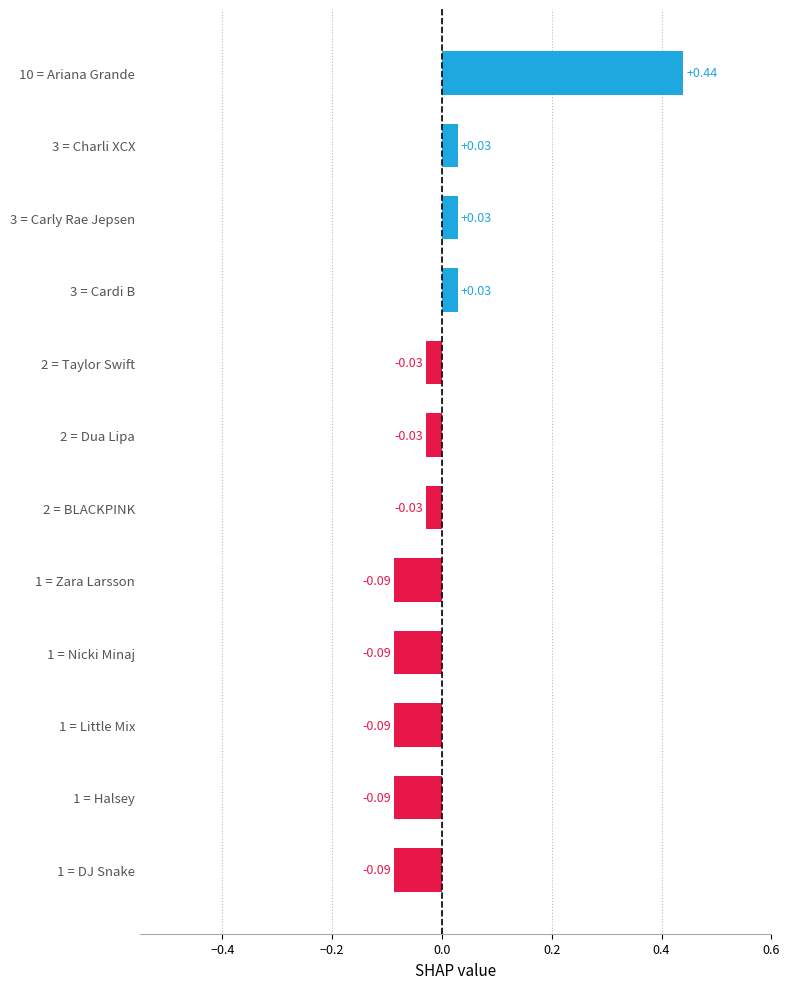

What is the difference between the maximum and minimum values?

0.5